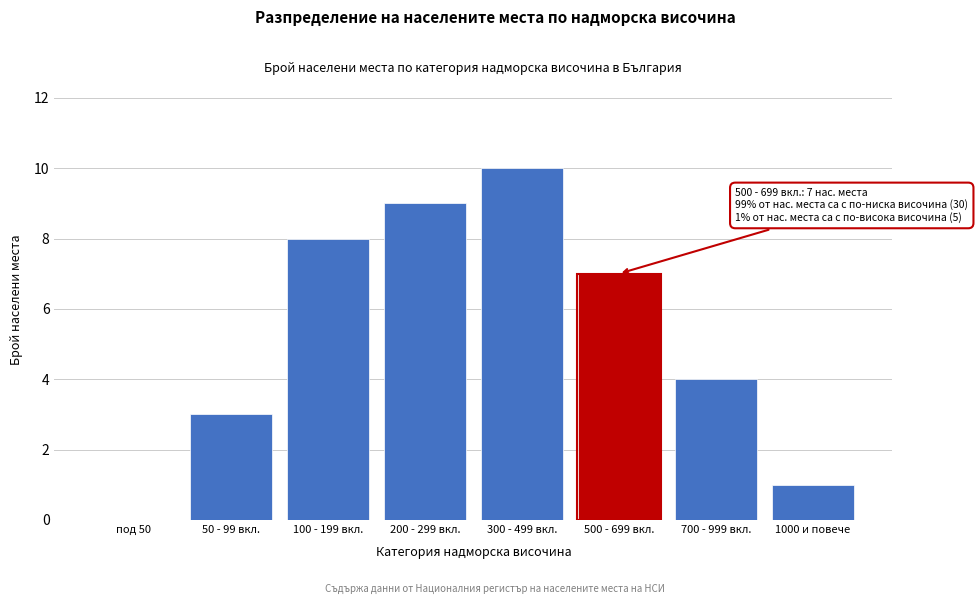

Reading left to right, transcribe all the data shown in this chart.

под 50=0	50 - 99 вкл.=3	100 - 199 вкл.=8	200 - 299 вкл.=9	300 - 499 вкл.=10	500 - 699 вкл.=7	700 - 999 вкл.=4	1000 и повече=1